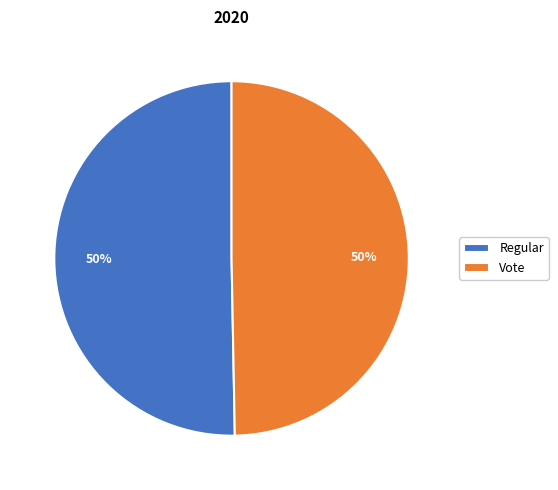

What percentage is the Vote slice, to the nearest percent?

50%